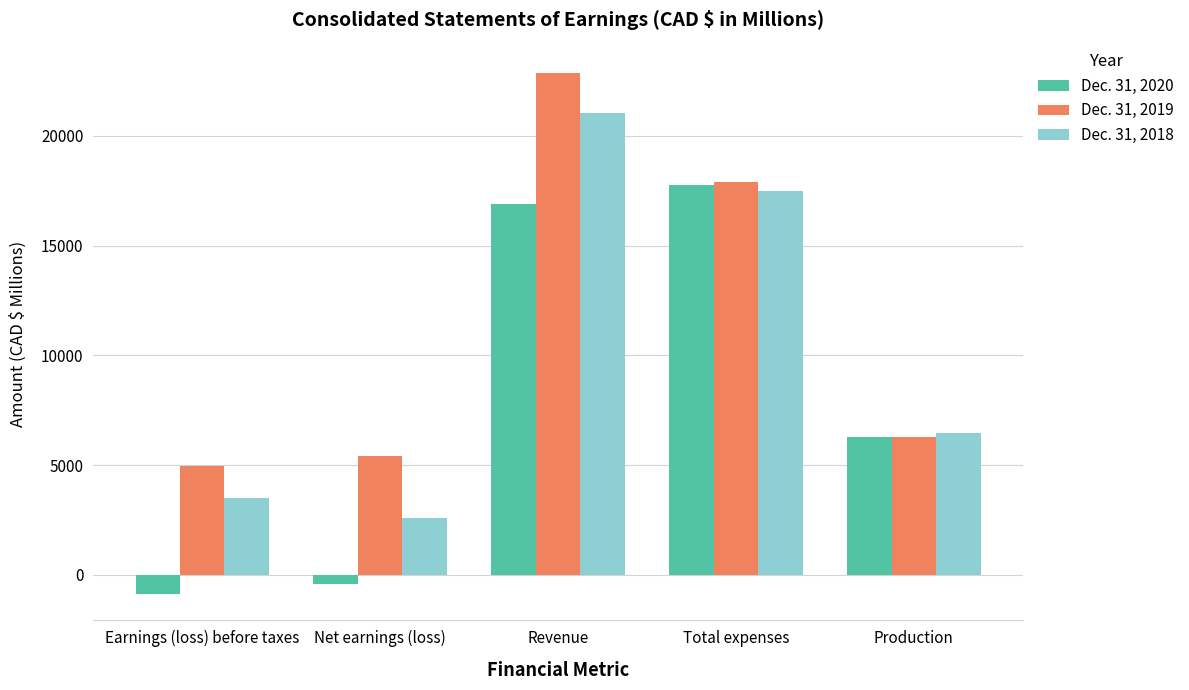

What is the smallest value displayed?

-873